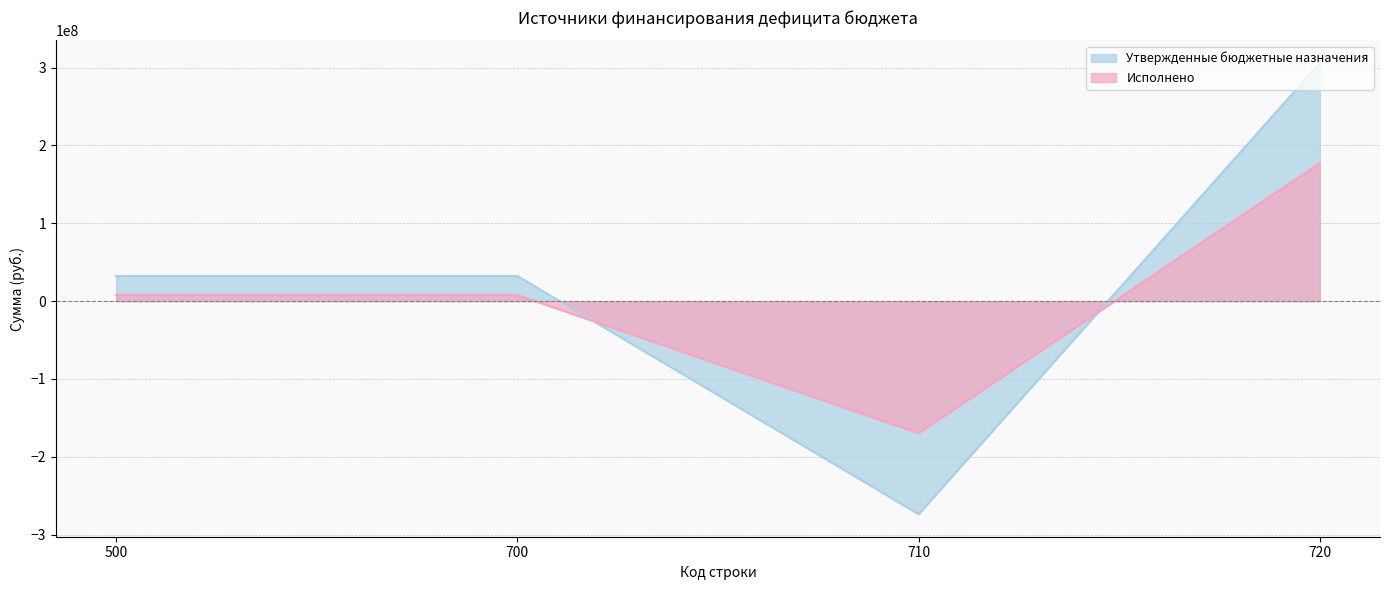

Which series changed the most between 700 and 710?

Утвержденные бюджетные назначения